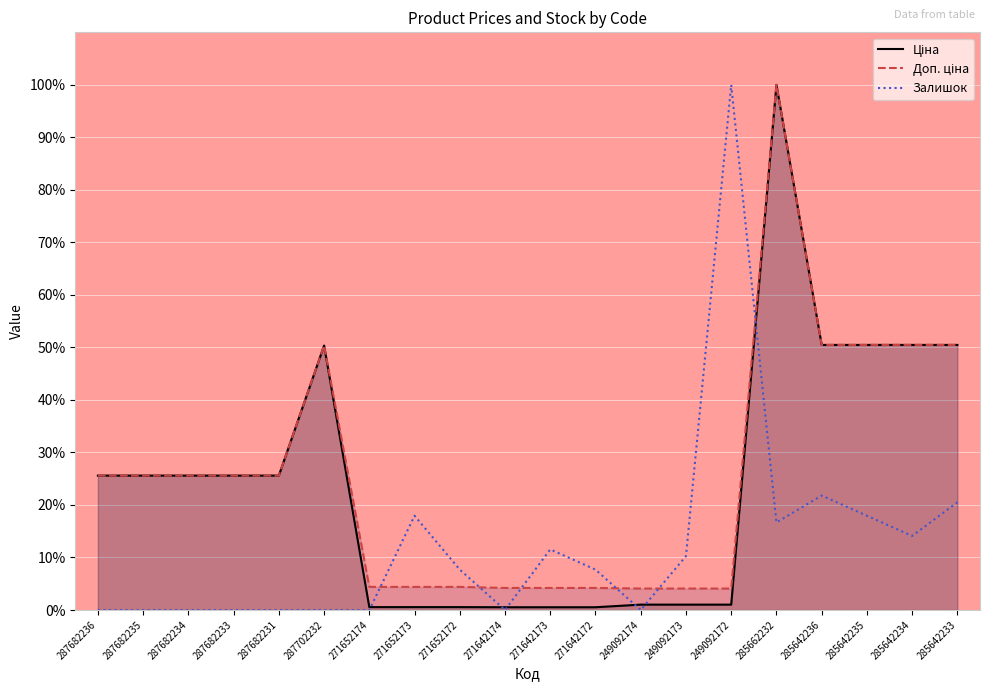

True or false: Ціна has a value of 50.5 at 285642233.

True